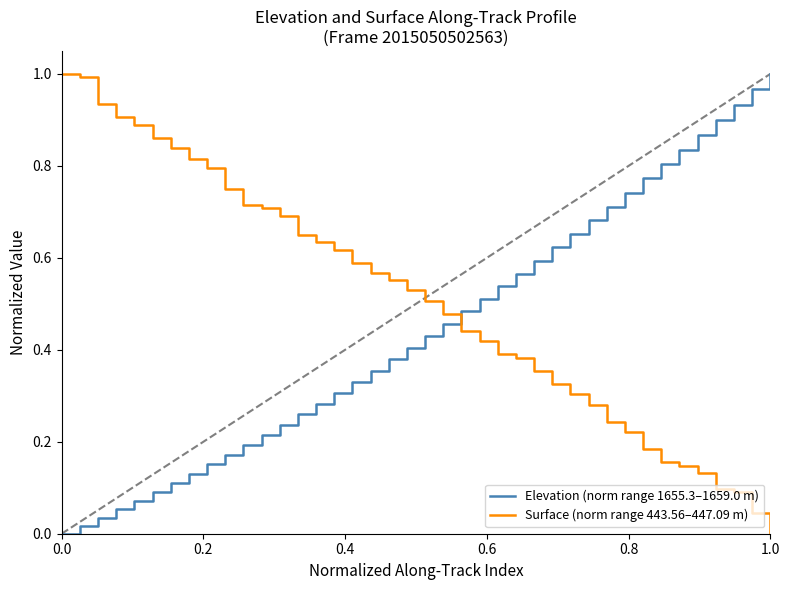

After their last crossing, which series has the higher values: Surface (norm range 443.56–447.09 m) or Elevation (norm range 1655.3–1659.0 m)?

Elevation (norm range 1655.3–1659.0 m)